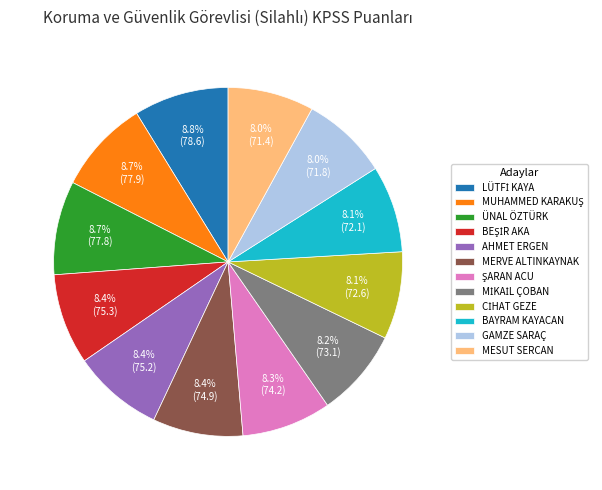

To the nearest percent, what is the difference between the largest and smallest slice percentages?

1%